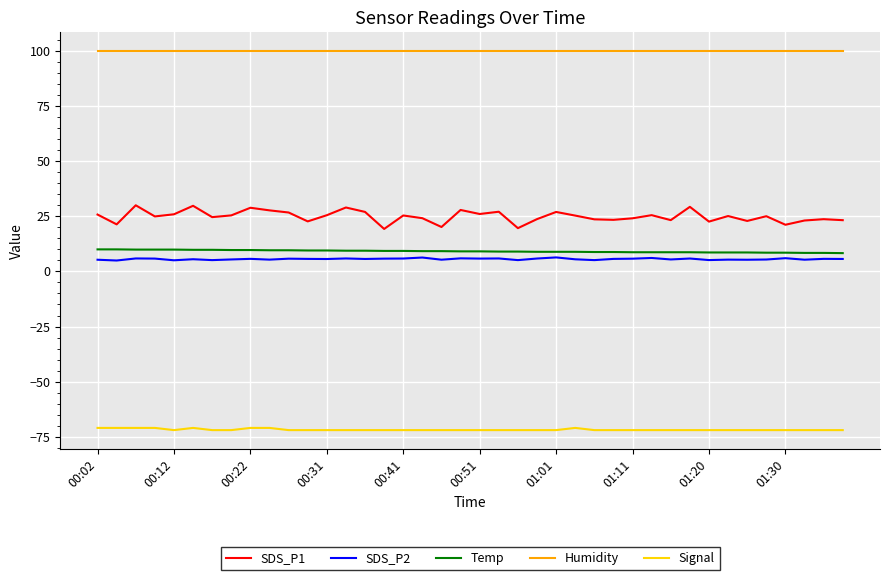

True or false: Temp and SDS_P1 cross at least once.

False